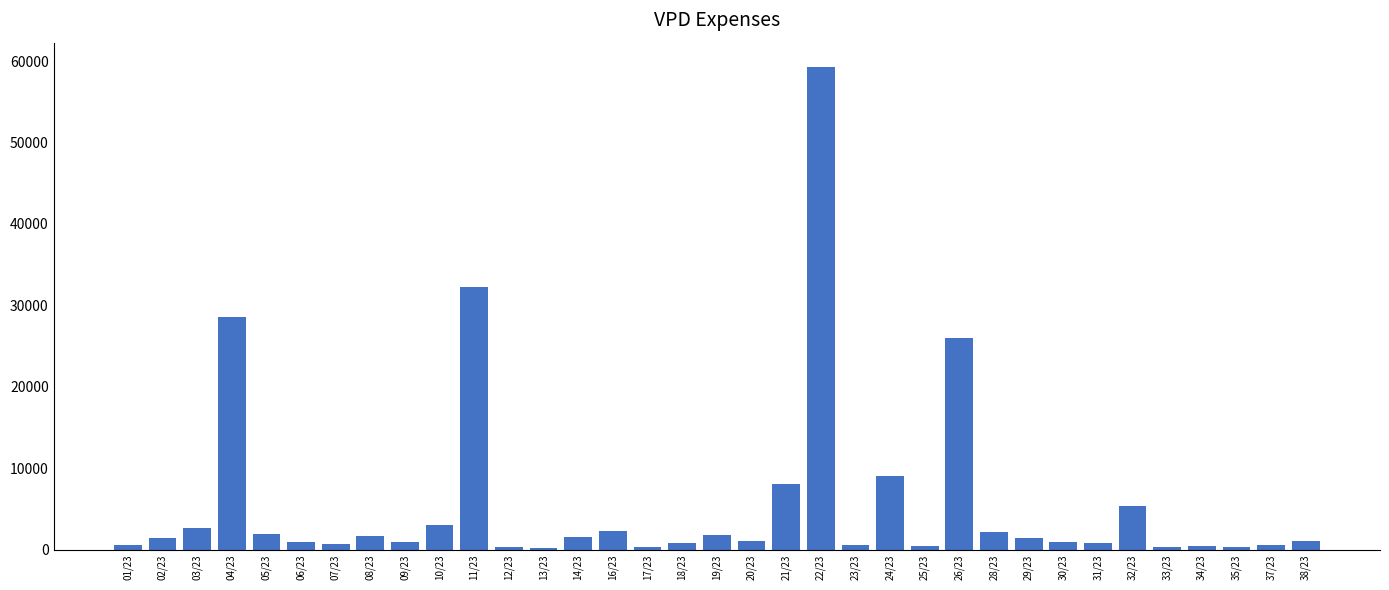

How many distinct data groups are displayed?

1